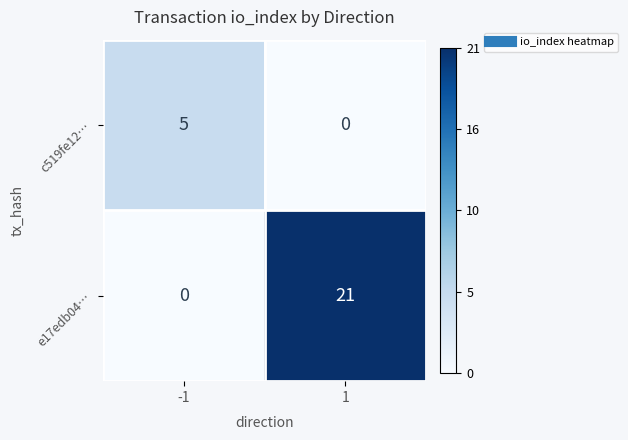

At how many categories does at least one series exceed 0?

2